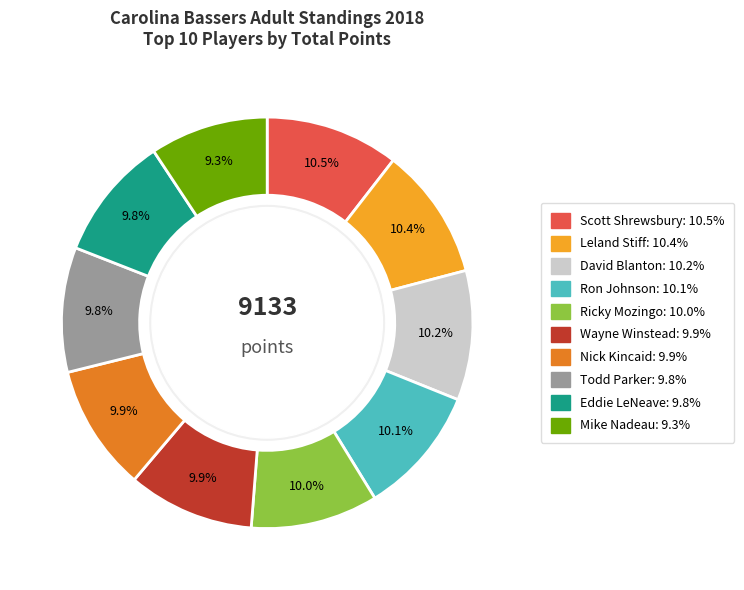

Count the number of slices in the pie.

10